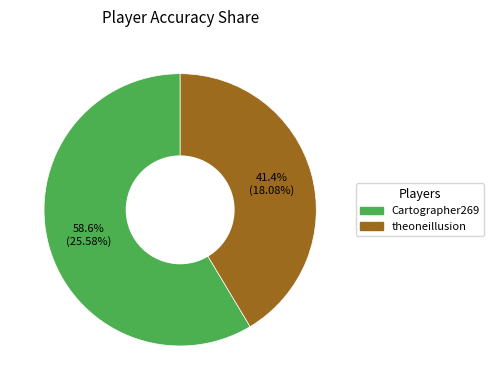

What is the ratio of the value at Cartographer269 to the value at theoneillusion?

1.4